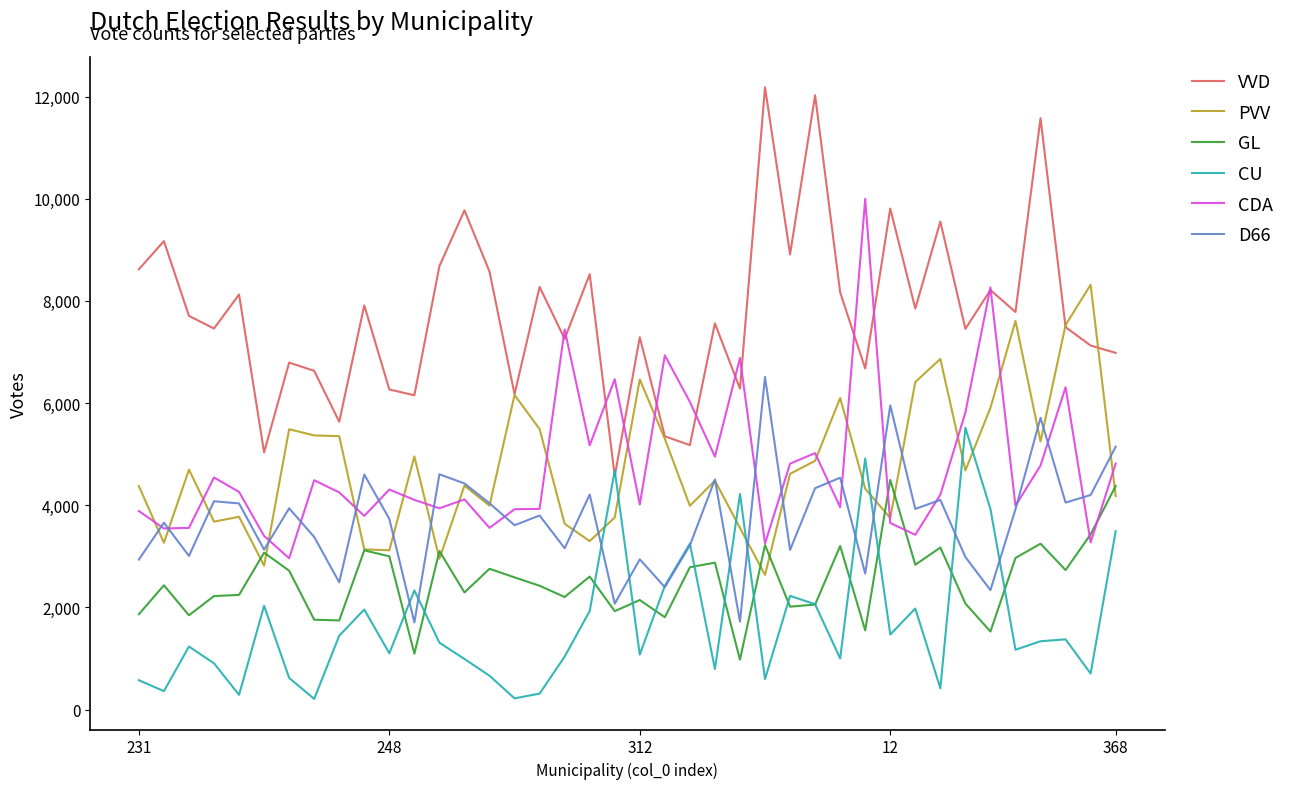

Which series ends up on top after the final intersection of CDA and PVV?

CDA